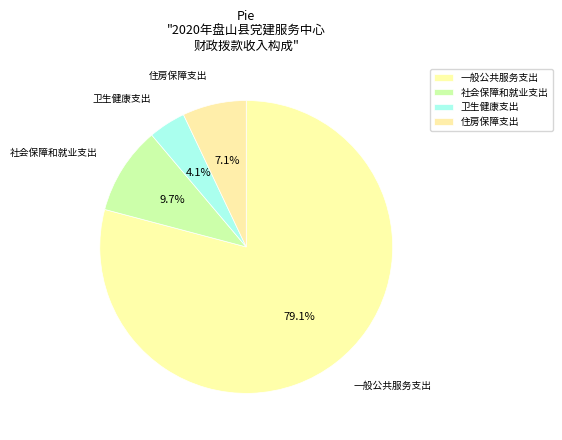

To the nearest percent, what portion does 住房保障支出 represent?

7%